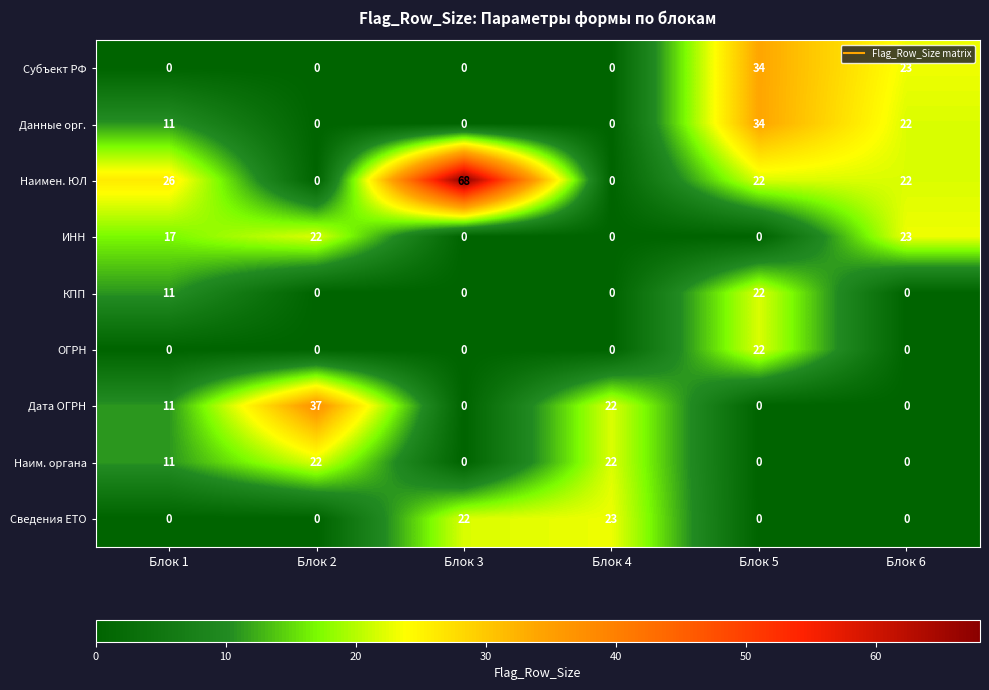

Is it true that Наим. органа equals 5 at Блок 1?

False